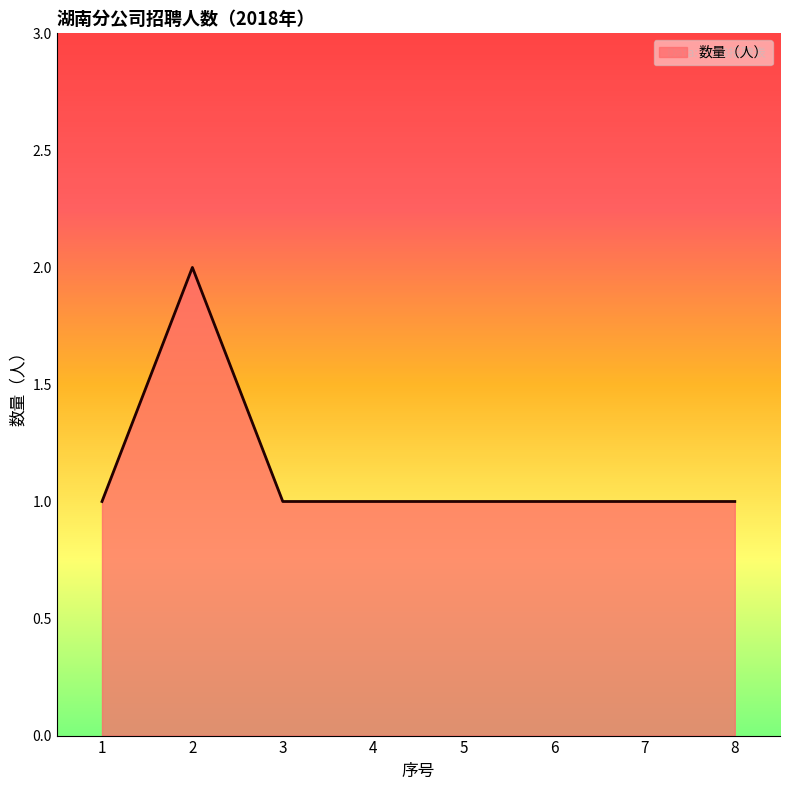

What is the sum of all values?

9